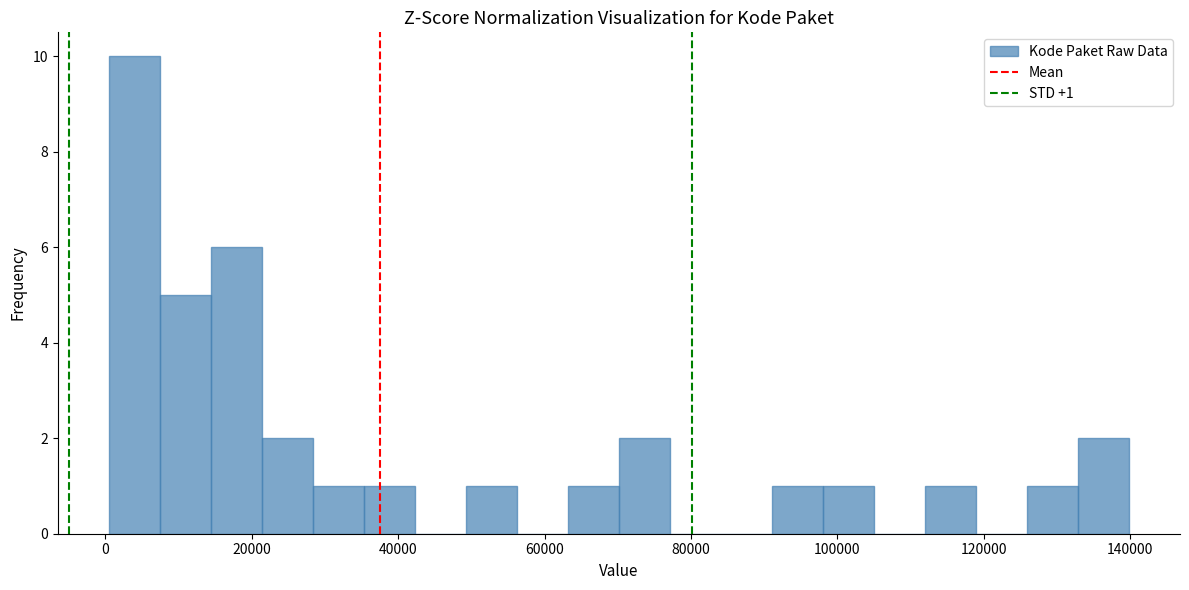

Around what value on the x-axis is the tallest bar? Give the approximate position of its centre, as read against the axis.

4000